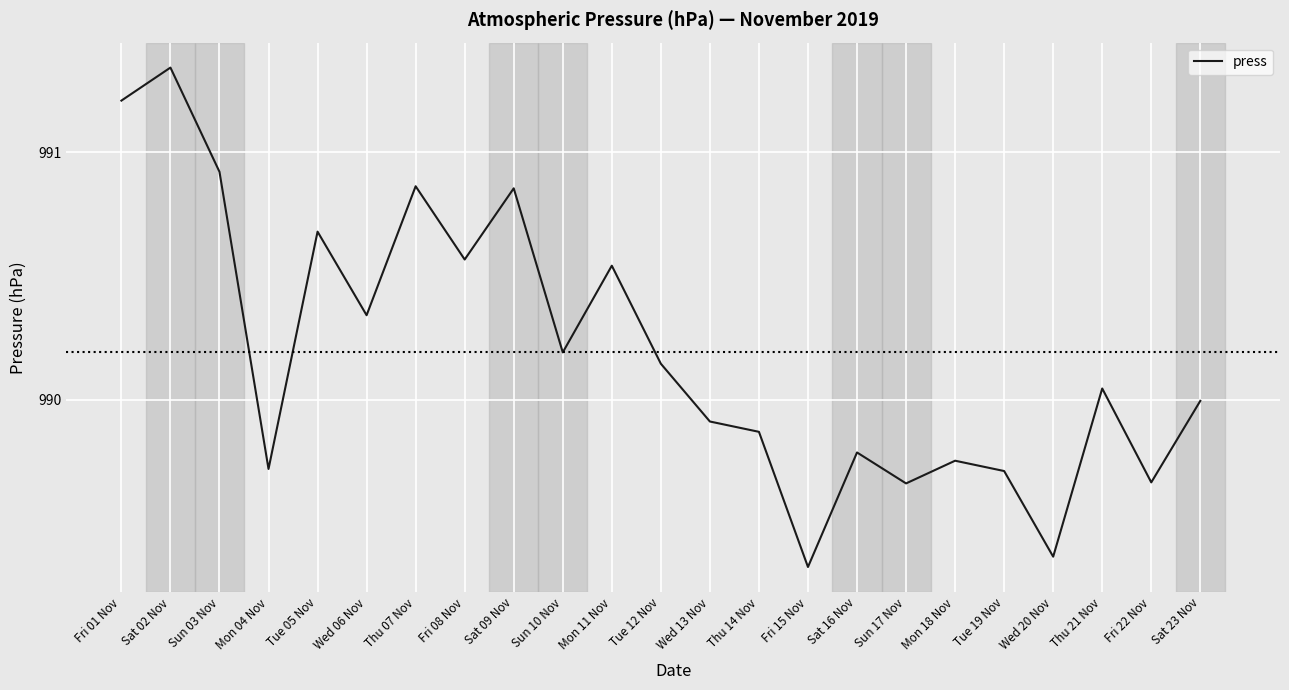

How many lines are shown in the chart?

1